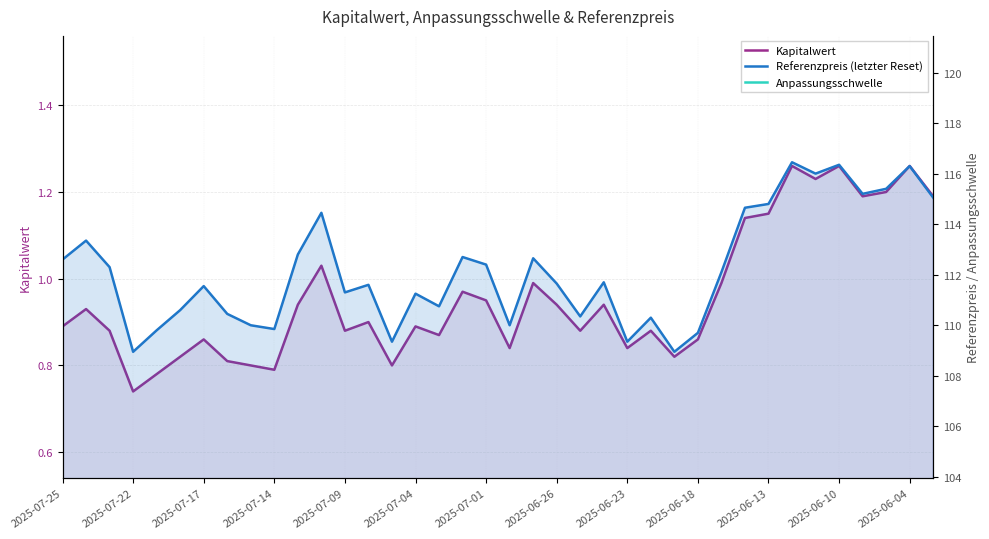

How many interior local valleys does the Kapitalwert series have?

11